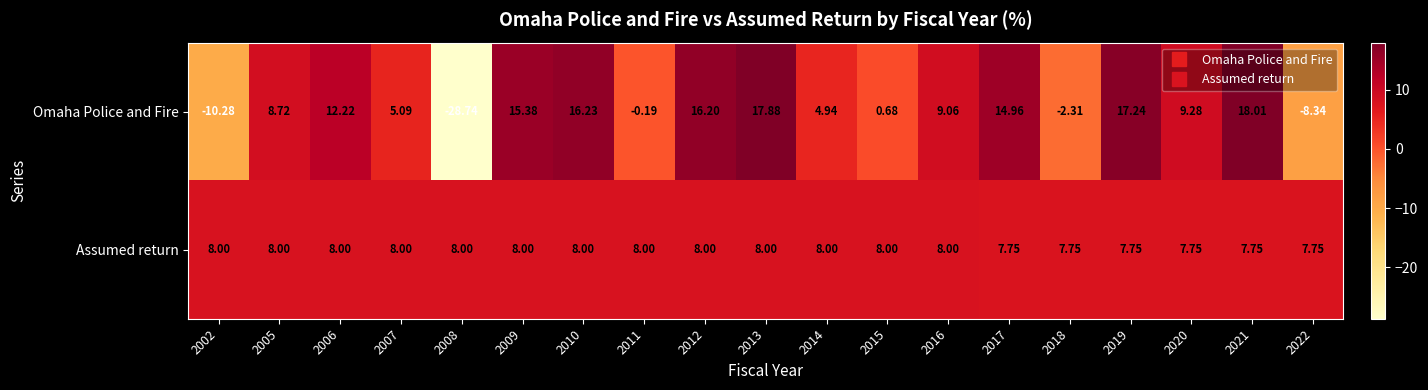

Which series changed the most between 2009 and 2013?

Omaha Police and Fire